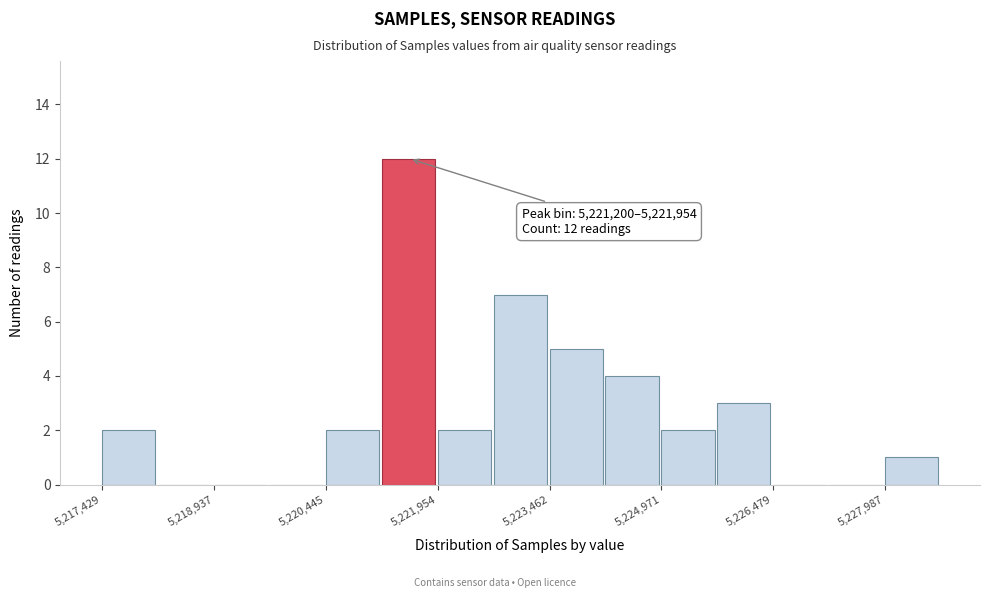

Around what value on the x-axis is the tallest bar? Give the approximate position of its centre, as read against the axis.

5221600